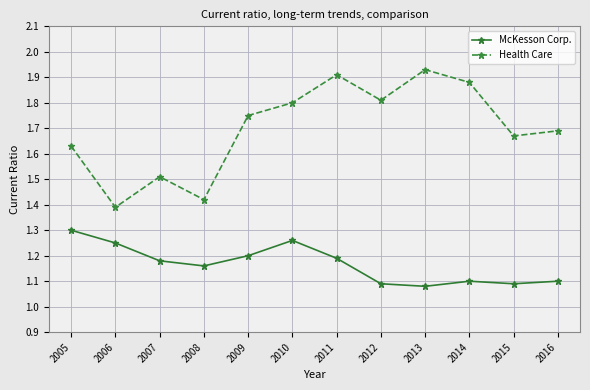

Which series has the largest total across all categories?

Health Care